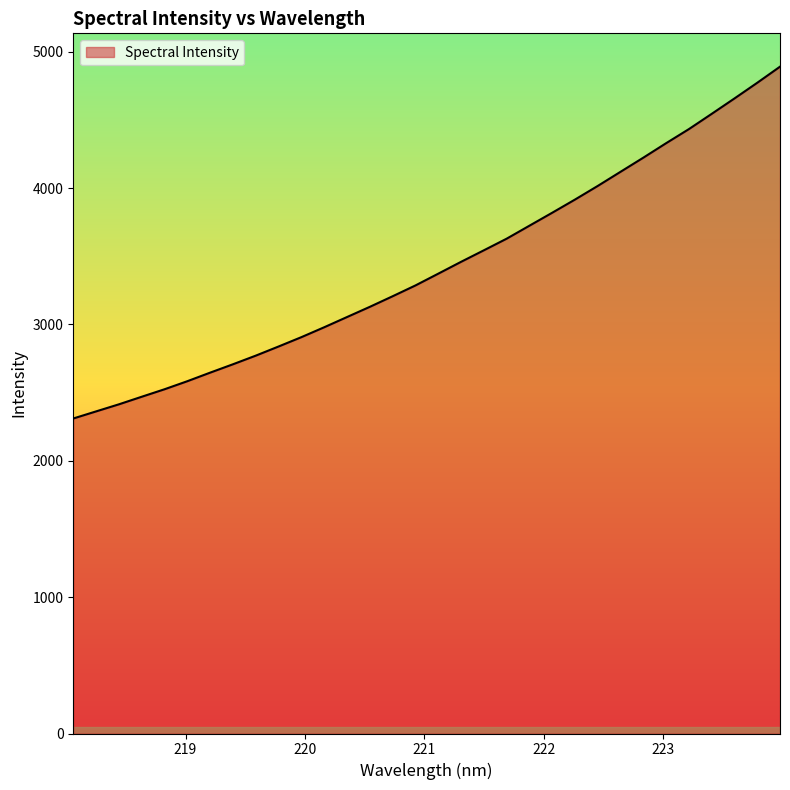

What is the greatest value displayed?

4891.0